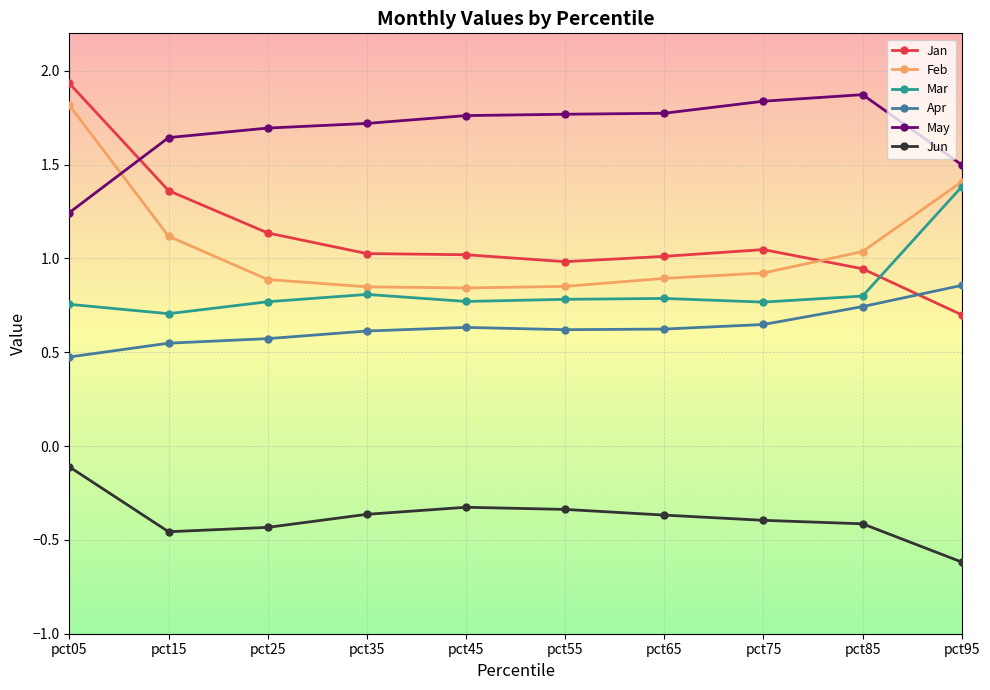

What are all the series names shown in the legend?

Jan, Feb, Mar, Apr, May, Jun